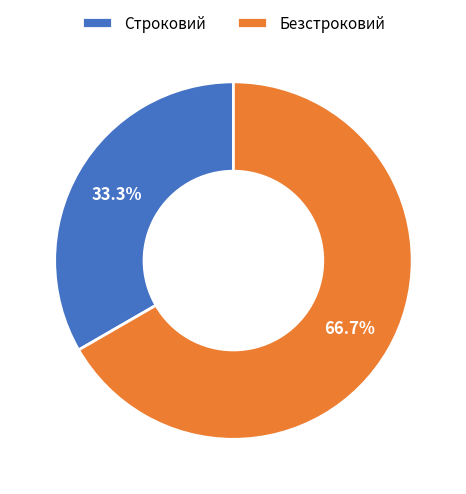

Does Строковий account for over 50% of the chart?

No